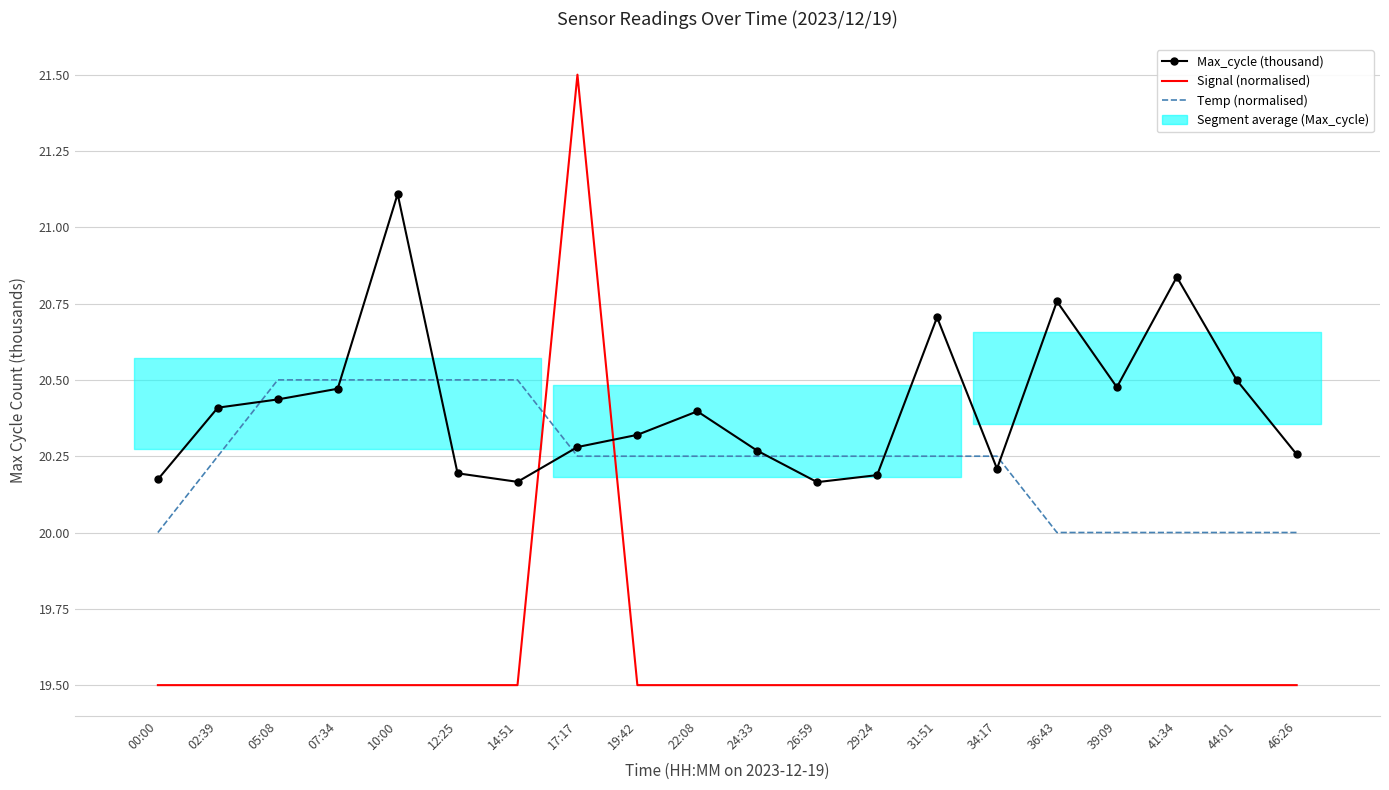

Count the number of data series in this chart.

3